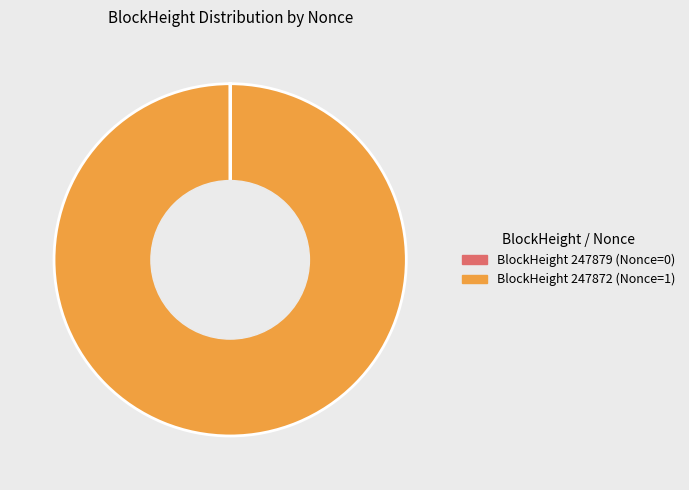

Is there a majority slice in this chart?

Yes